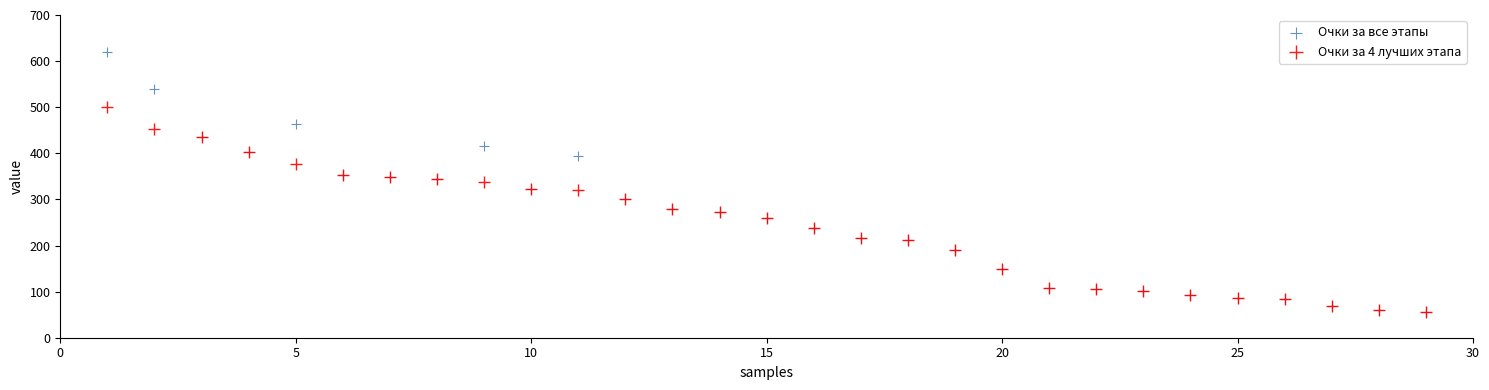

What are all the series names shown in the legend?

Очки за все этапы, Очки за 4 лучших этапа